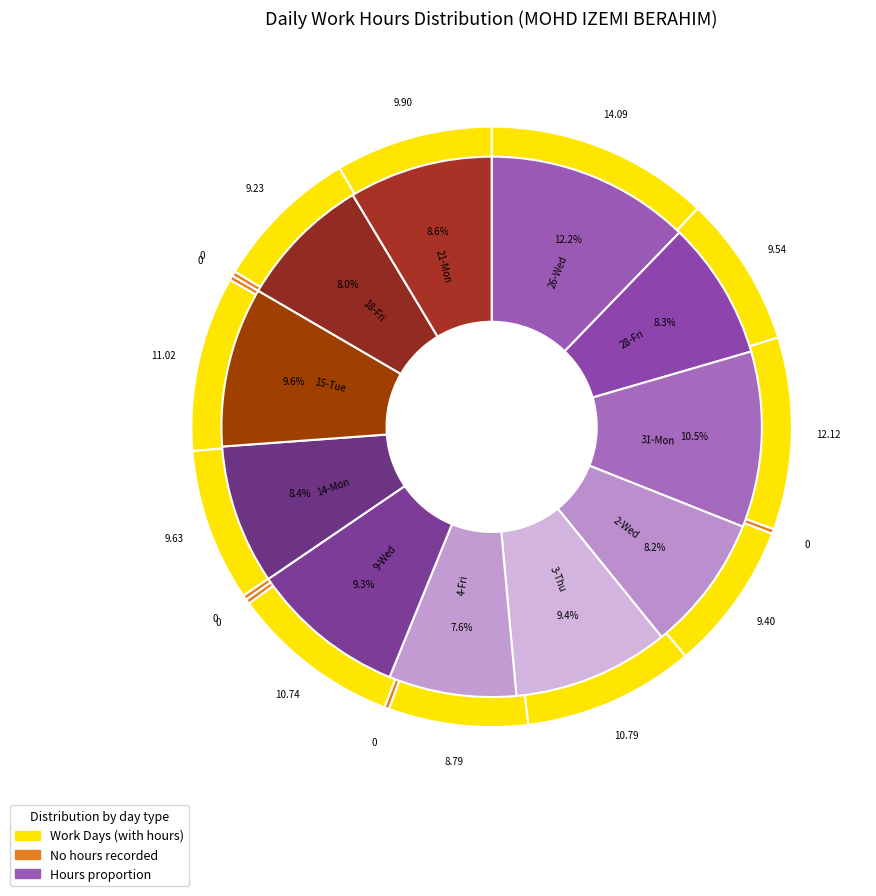

To the nearest percent, what is the difference between the 2 and 11 slice percentages?

2%